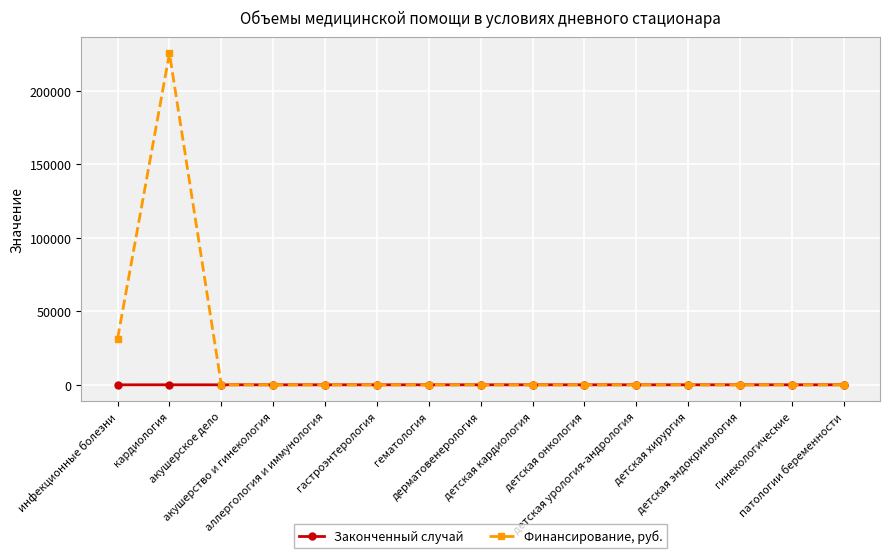

What is the label of the 8th point from the right?

дерматовенерология